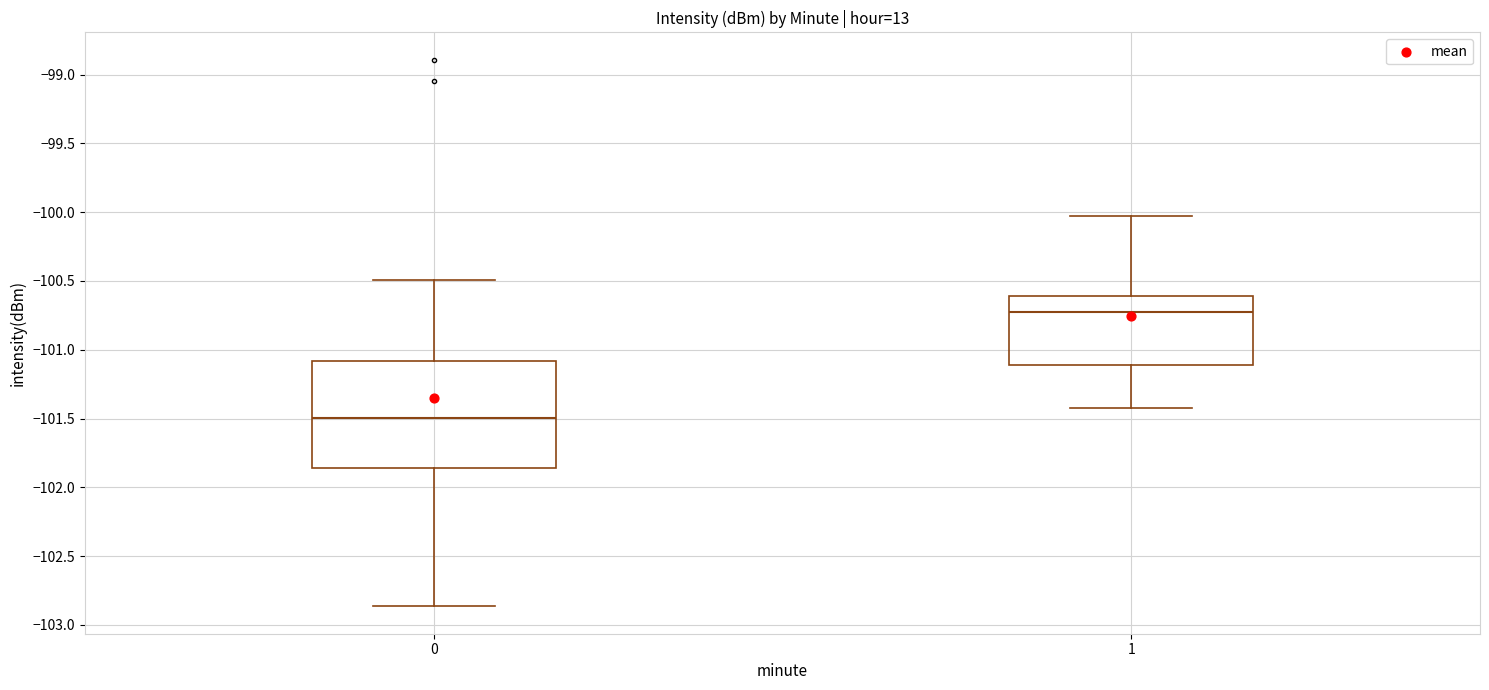

Reading left to right, transcribe this box plot: for each box, give where its median line is, the range the box spans, and where its two whiskers end, as read against the y-axis. The values are not printed on the chart, so give them approximately, as read against the axis.

0: median -101.50, box -101.85 to -101.10, whiskers -102.85 to -100.50
1: median -100.75, box -101.10 to -100.60, whiskers -101.45 to -100.05